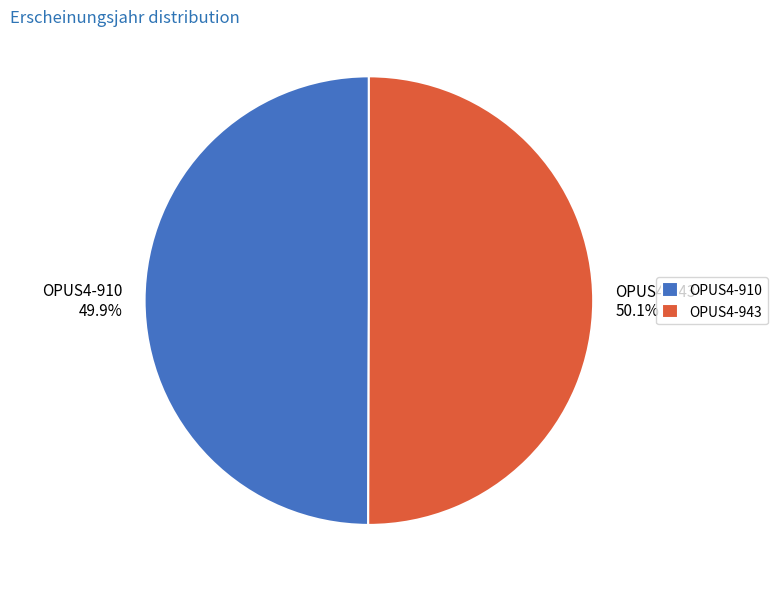

How many segments does this pie chart have?

2